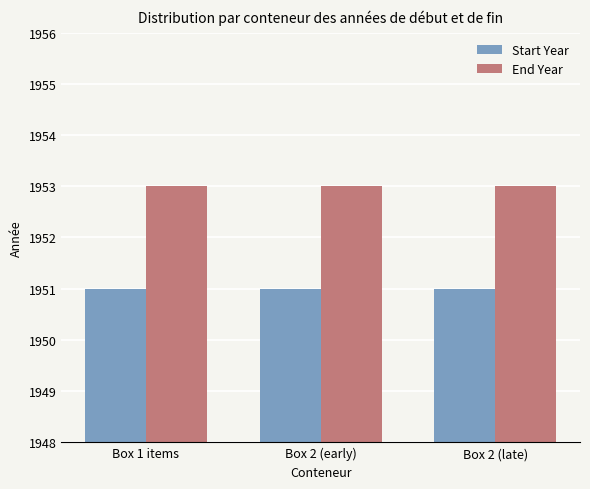

What is the sum of all End Year values?

5859